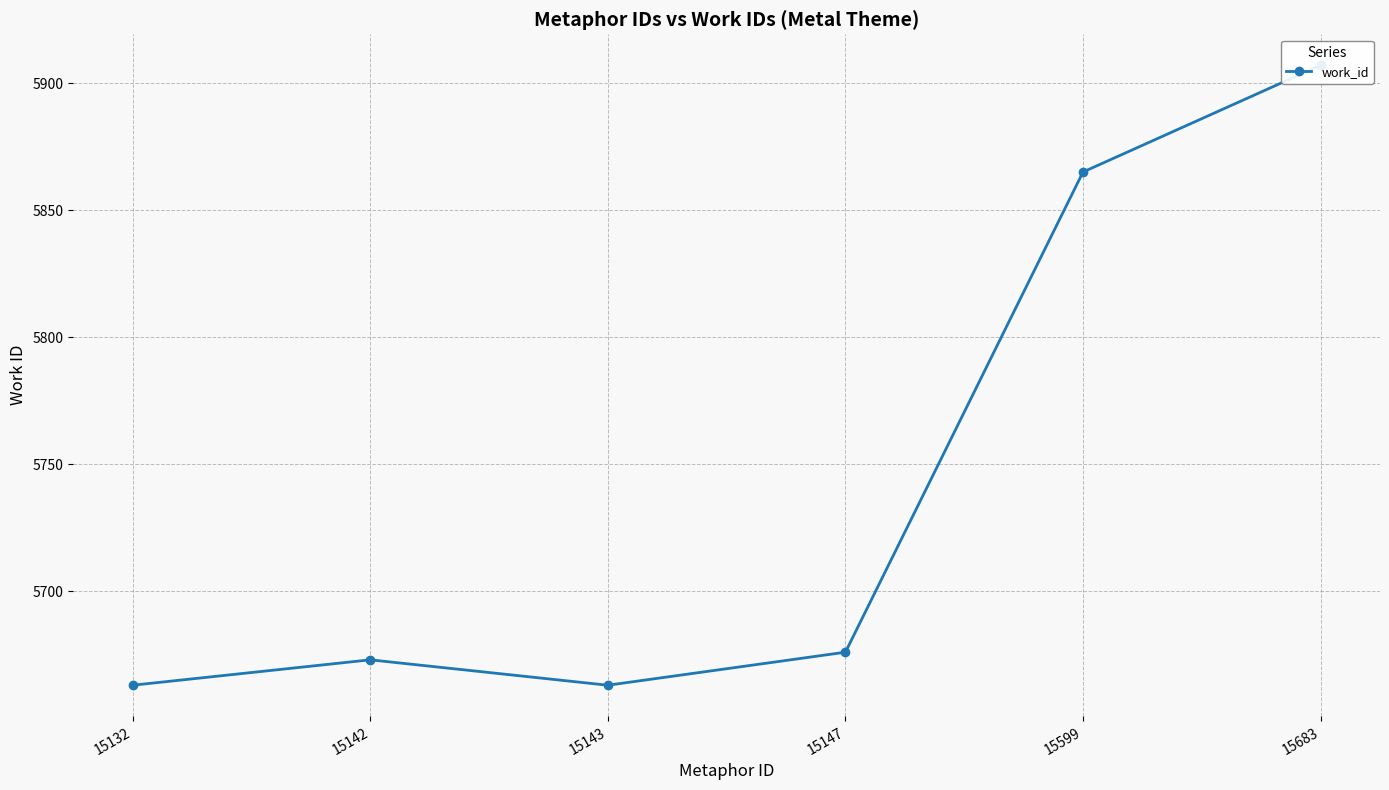

What is the smallest value displayed?

5663